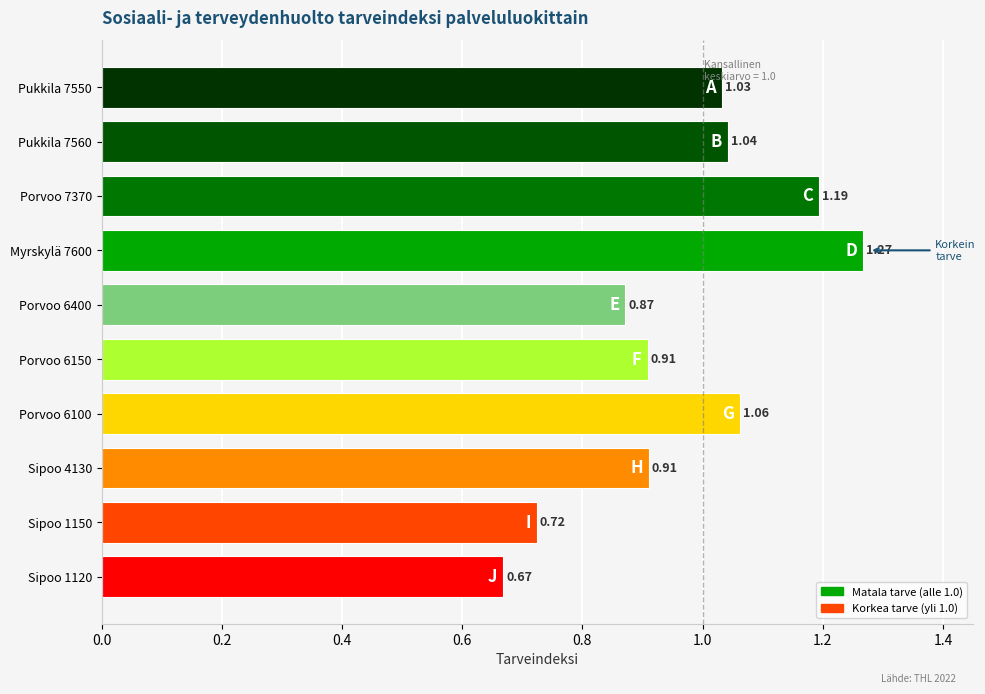

Between Sipoo 4130 and Porvoo 7370, which is larger?

Porvoo 7370